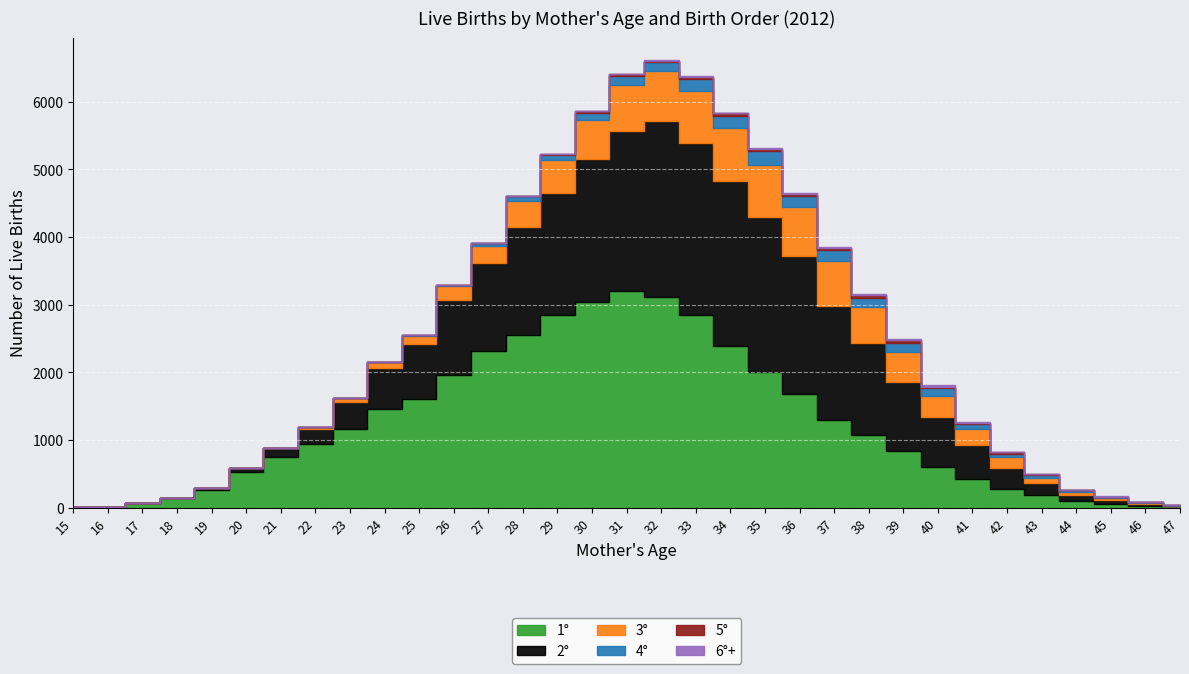

At which category does 6°+ reach its first local valley?

26